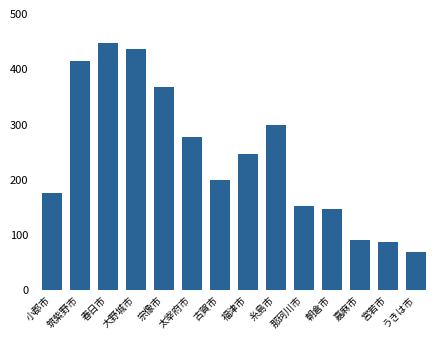

What is the sum of all values?

3414